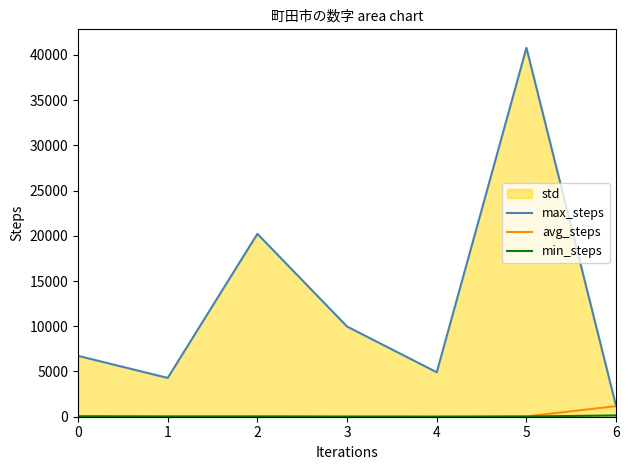

Which category has the highest value in the avg_steps series?

6